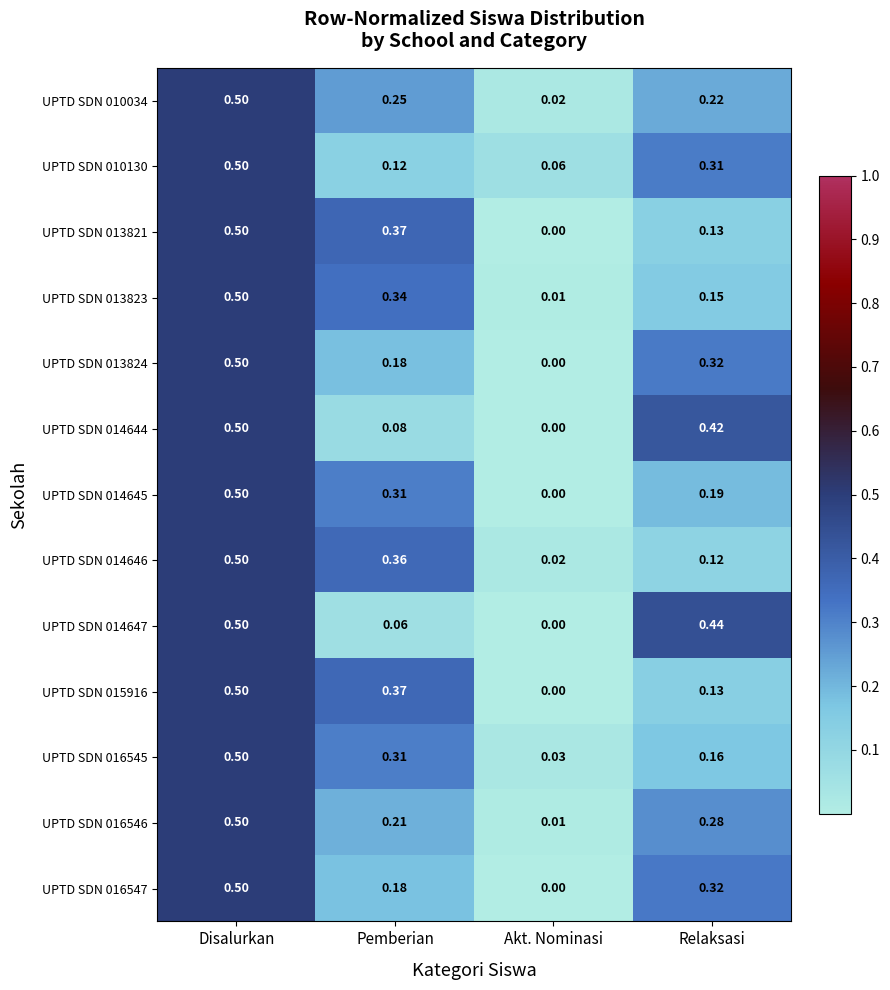

How many distinct data groups are displayed?

13